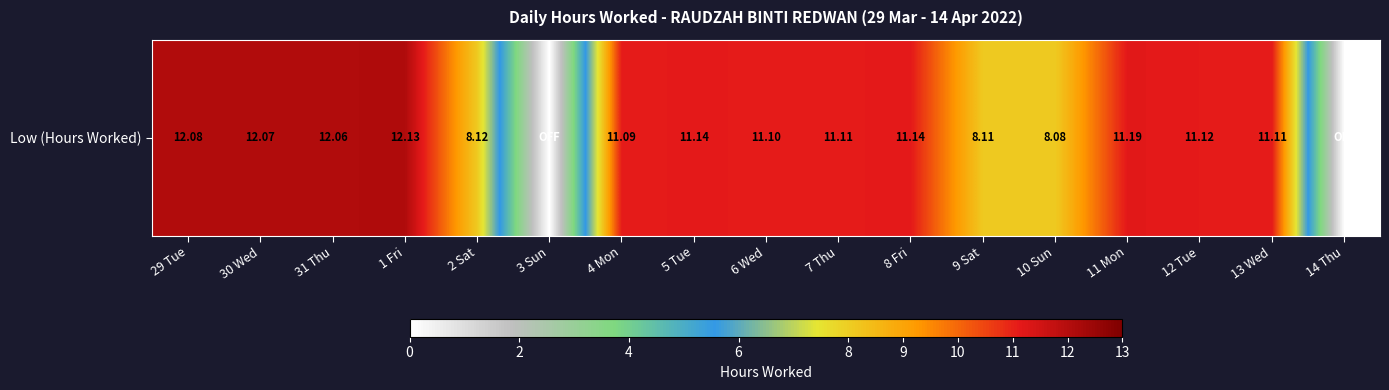

Reading left to right, transcribe all the data shown in this chart.

12.1	12.1	12.1	12.1	8.1	0.0	11.1	11.1	11.1	11.1	11.1	8.1	8.1	11.2	11.1	11.1	0.0